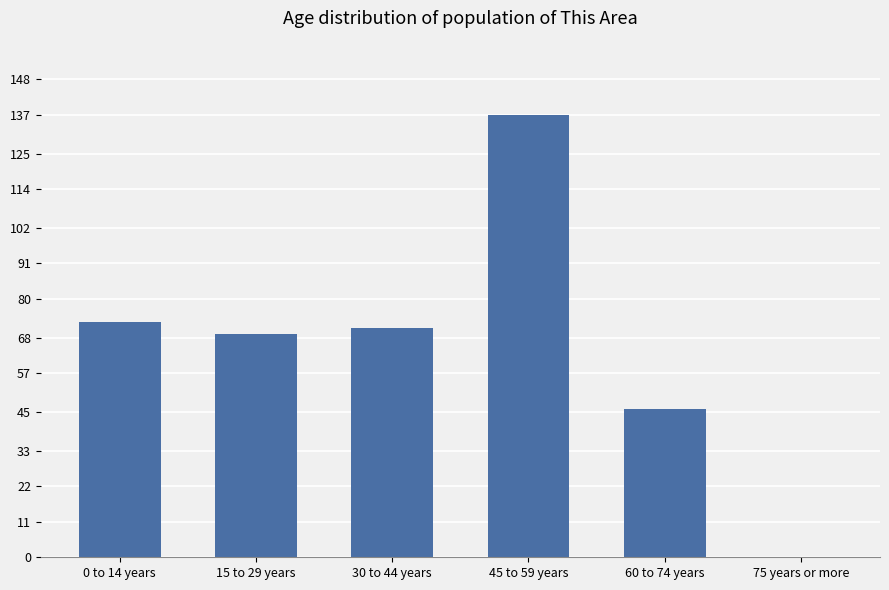

True or false: the data shows 0 at 75 years or more.

True